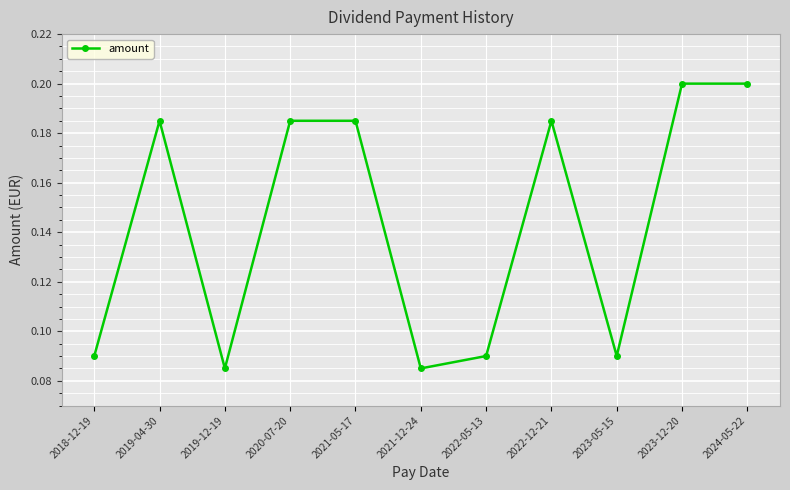

How many interior local valleys (lower than both neighbors) does the data have?

3